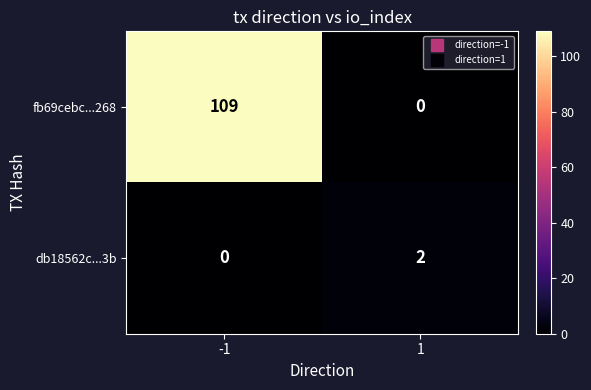

What is the difference between the fb69cebc...268 values at 1 and -1?

109